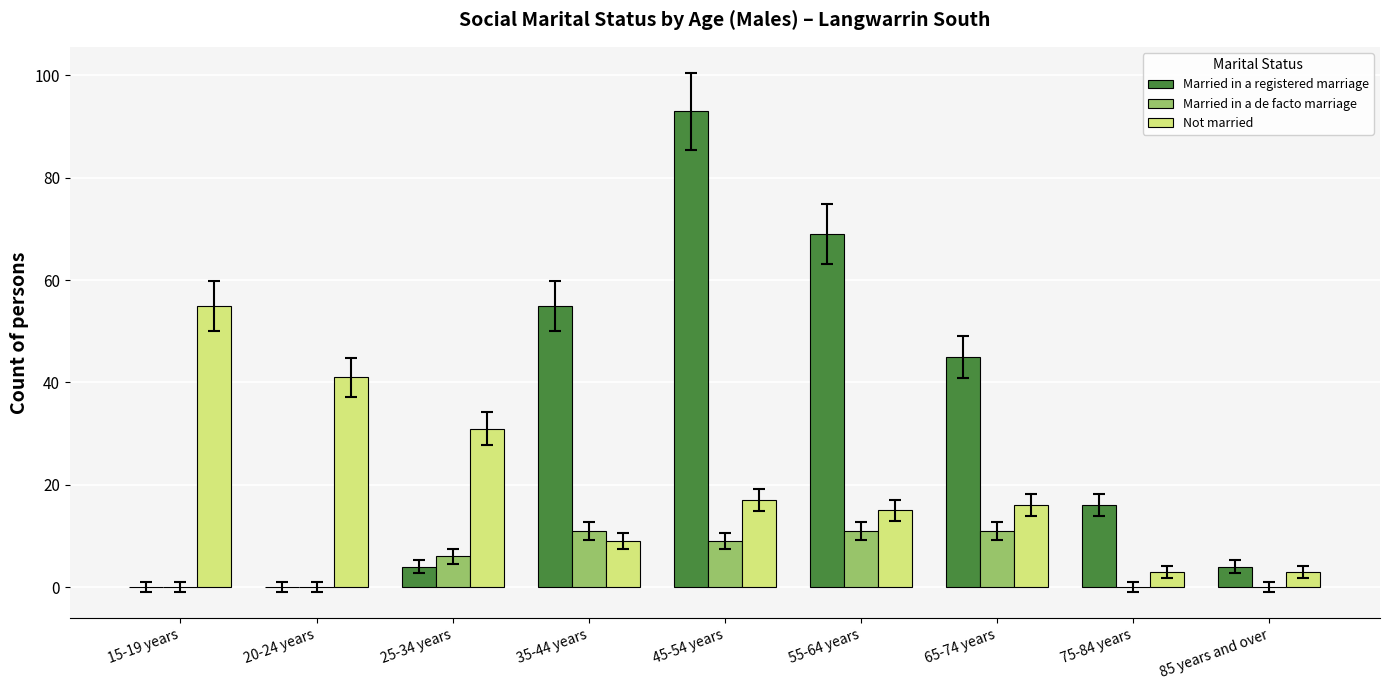

At which category is the sum across all series the highest?

45-54 years